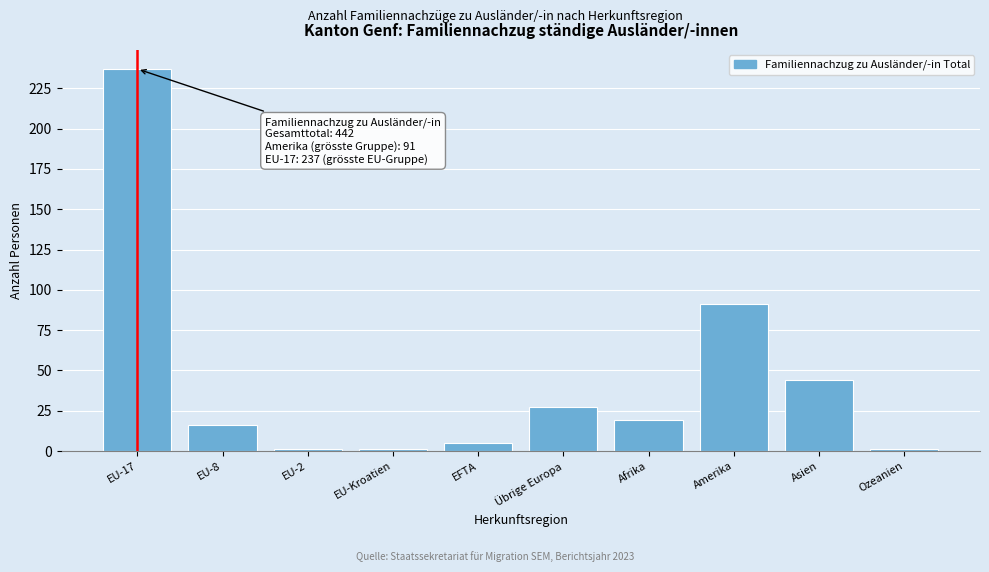

Reading right to left, what are all the values shown in this chart?

1	44	91	19	27	5	1	1	16	237